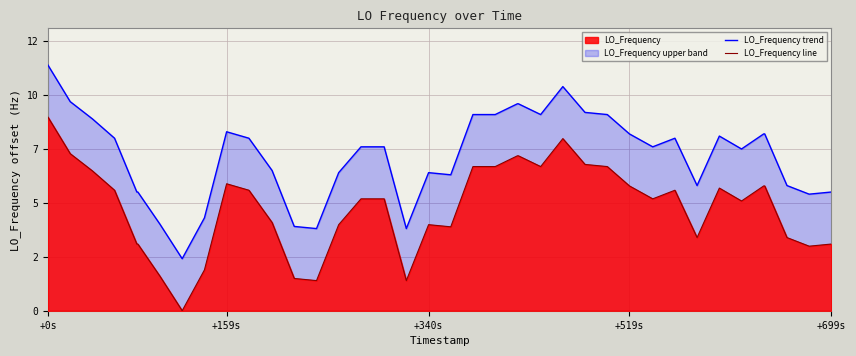

Rank the series at +159s from highest to lowest value.

LO_Frequency trend, LO_Frequency line